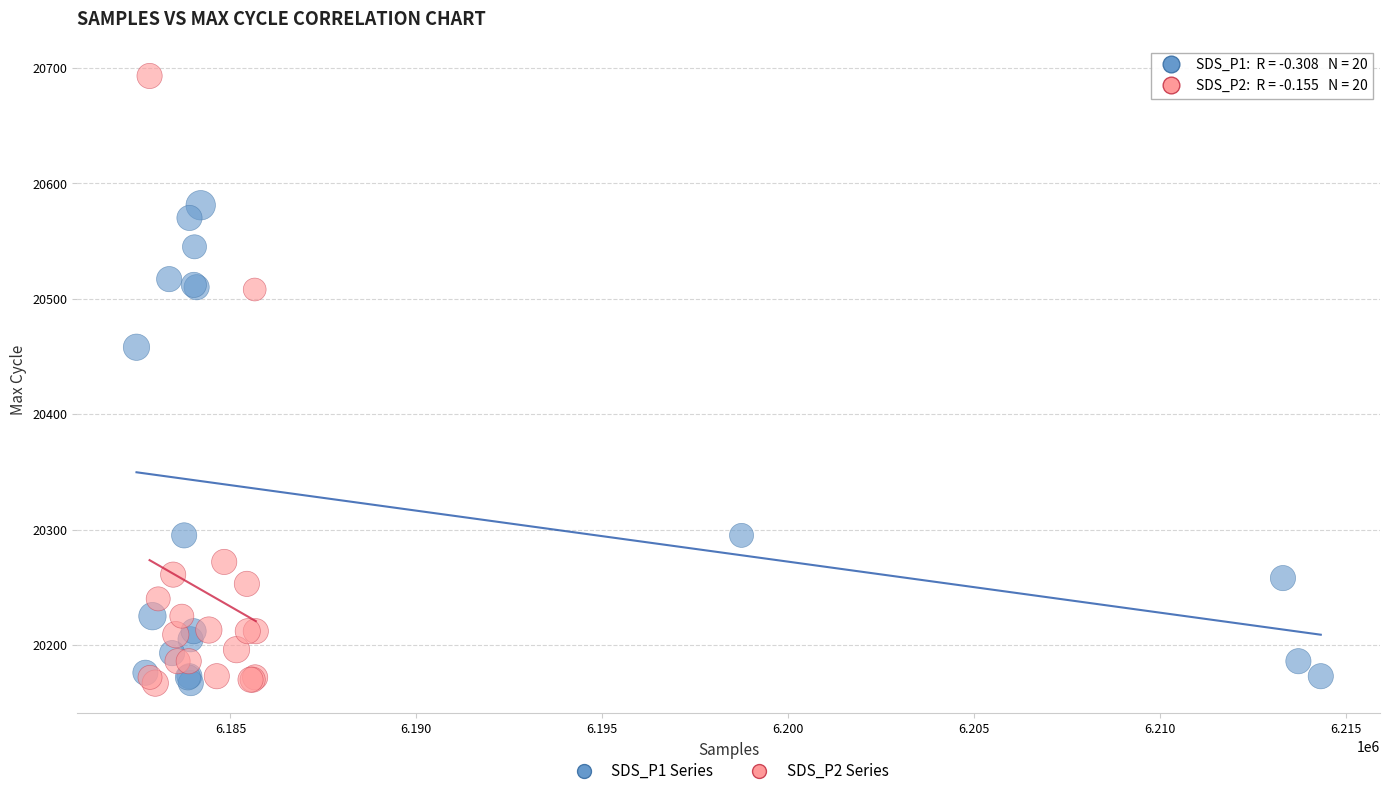

Which series has the widest spread of Y values?

SDS_P2 Series